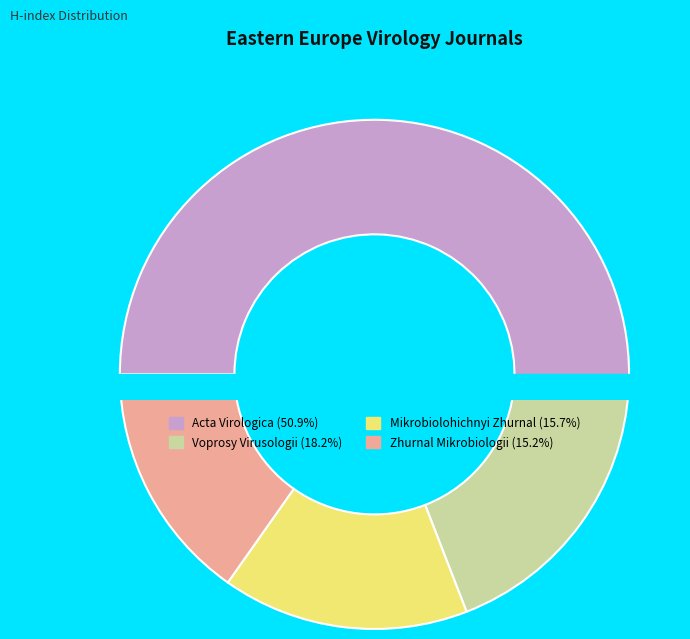

Does any single category account for the majority?

Yes